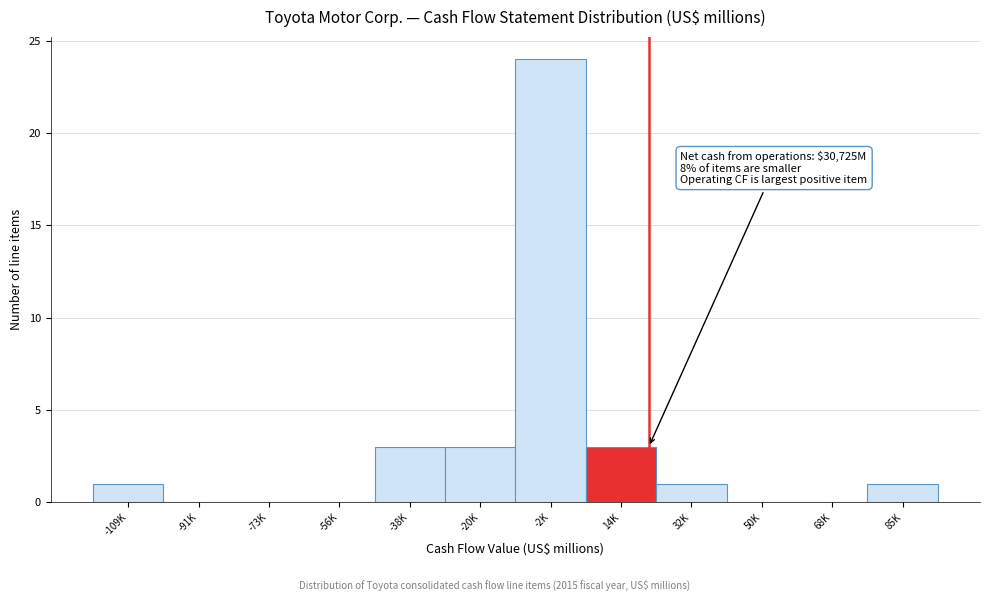

Reading right to left, extract all data points from this chart.

85K=1	68K=0	50K=0	32K=1	14K=3	-2K=24	-20K=3	-38K=3	-56K=0	-73K=0	-91K=0	-109K=1